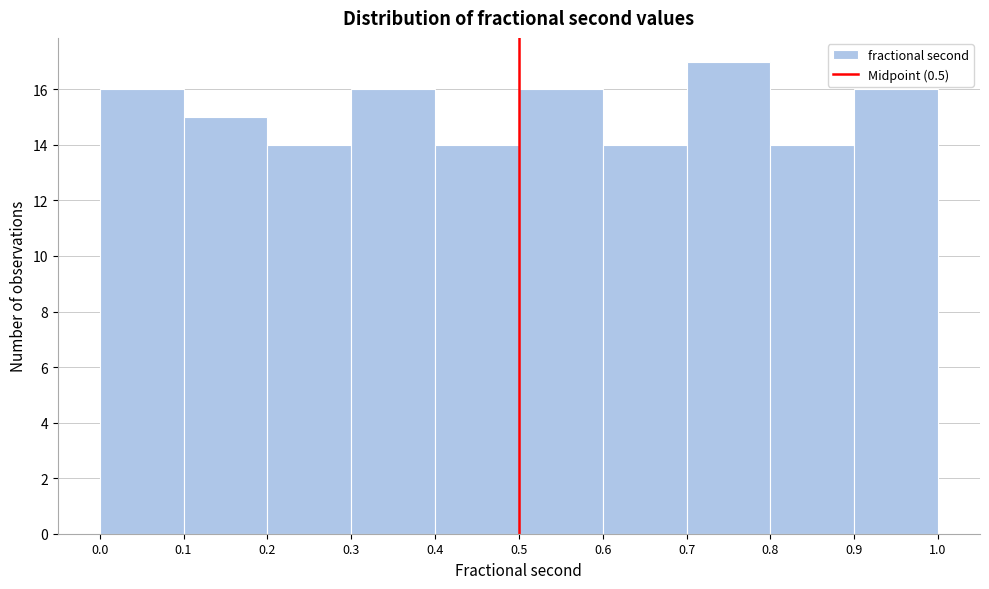

Reading left to right, transcribe this chart: for each bar, give the range it covers on the x-axis and its height. The values are not printed on the chart, so give them approximately, as read against the axis.

0.0 to 0.1: 16
0.1 to 0.2: 15
0.2 to 0.3: 14
0.3 to 0.4: 16
0.4 to 0.5: 14
0.5 to 0.6: 16
0.6 to 0.7: 14
0.7 to 0.8: 17
0.8 to 0.9: 14
0.9 to 1.0: 16